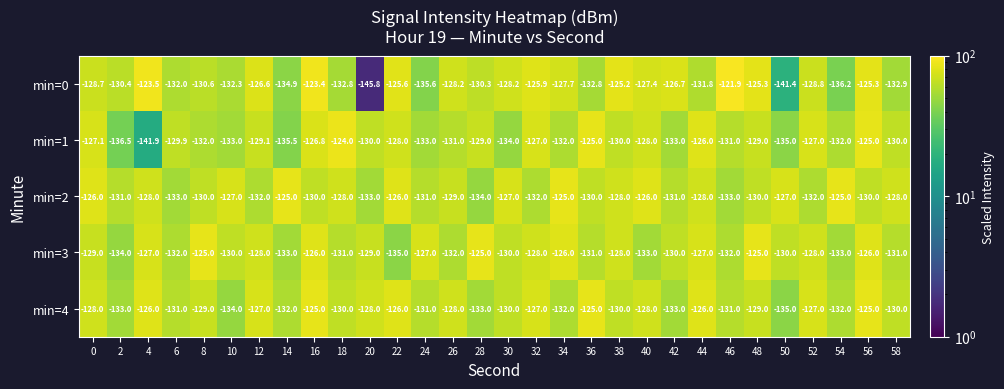

What is the minimum value for min=3?

-135.0